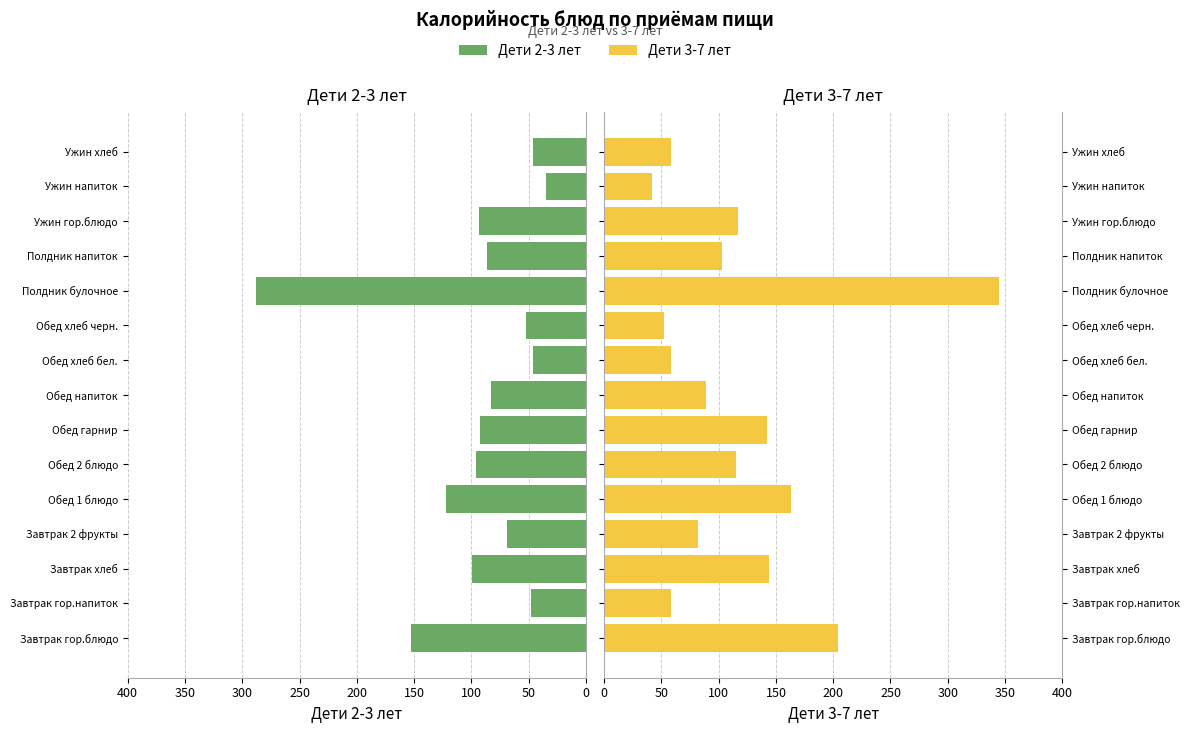

Reading right to left, transcribe all the data shown in this chart.

Дети 2-3 лет: 46	35	93	86	288	52	46	83	92	96	122	69	99	48	153
Дети 3-7 лет: 58	42	117	103	345	52	58	89	142	115	163	82	144	58	204